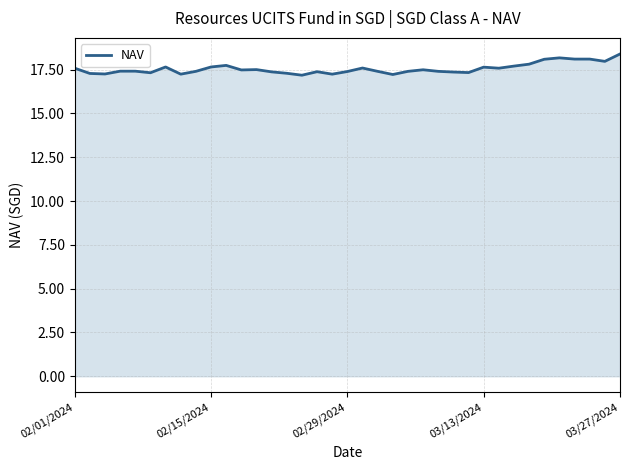

What is the difference between the maximum and minimum values?

1.2